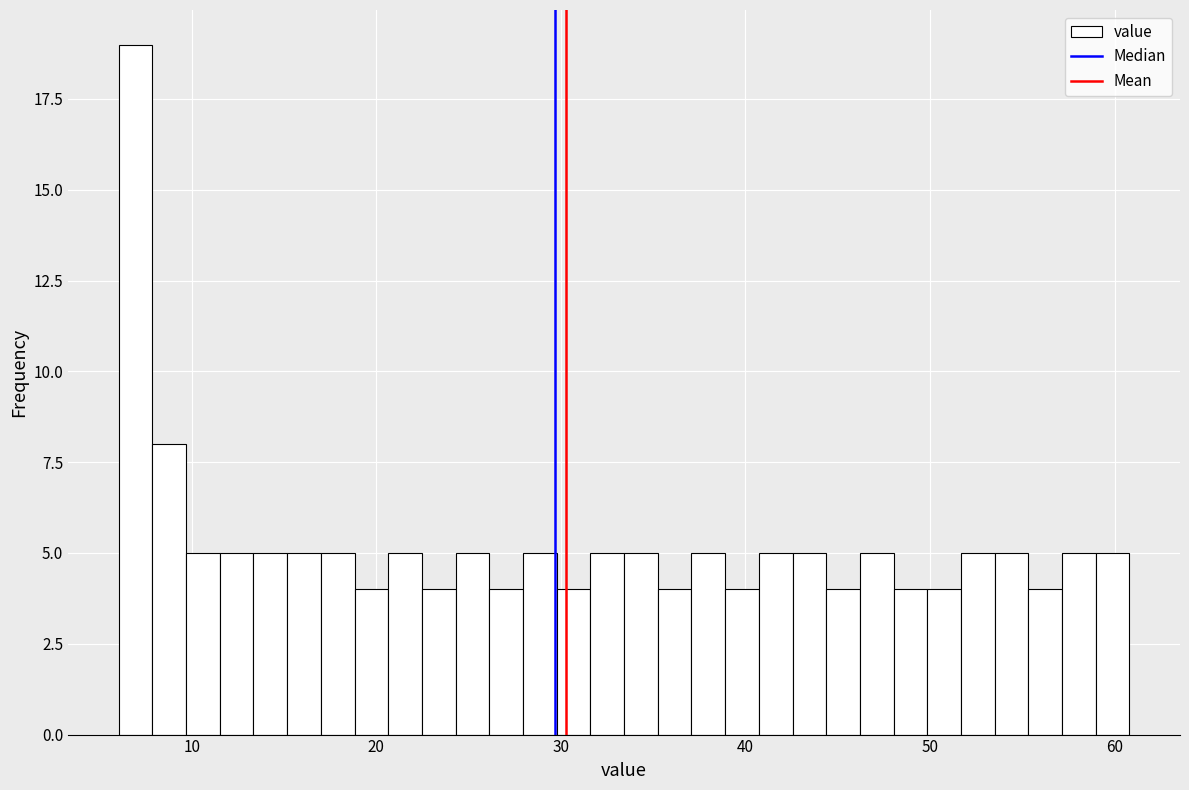

Read against the x-axis, roughly where is the centre of the tallest bar?

7